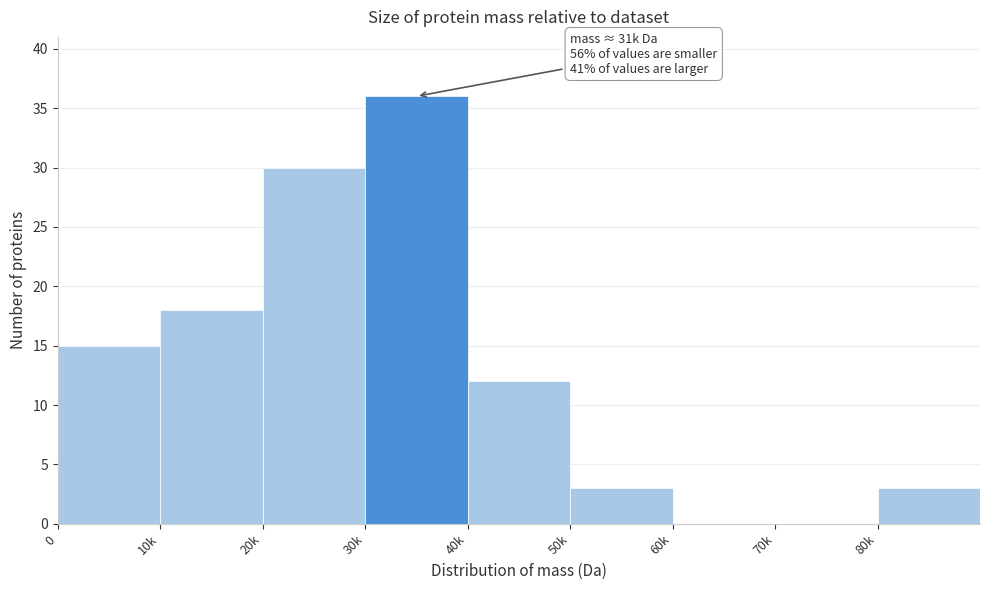

Reading left to right, extract all data points from this chart.

0=15	10k=18	20k=30	30k=36	40k=12	50k=3	60k=0	70k=0	80k=3